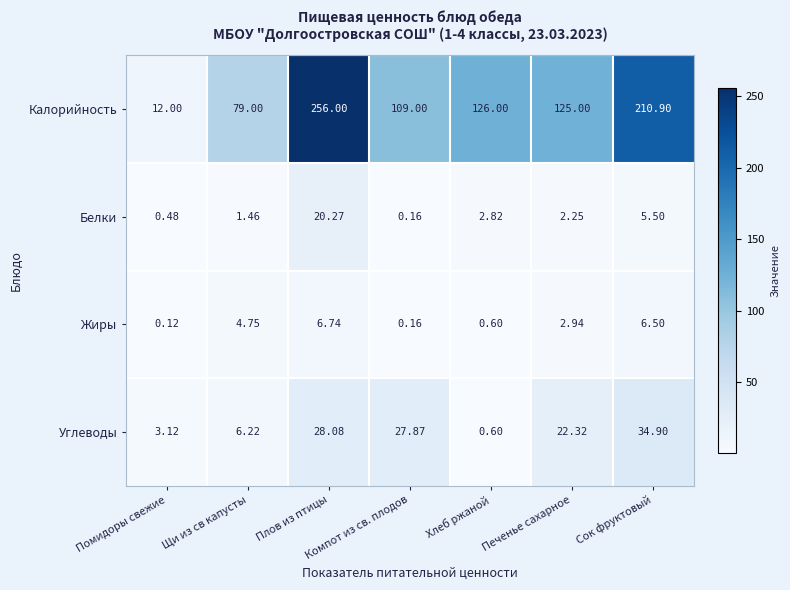

Rank the series by their maximum value, from highest to lowest.

Калорийность, Углеводы, Белки, Жиры